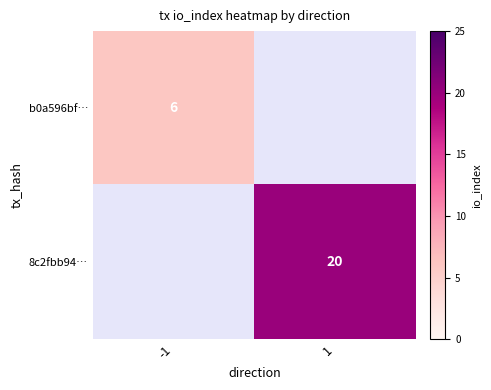

The b0a596bf… series shows 6 at -1. True or false?

True